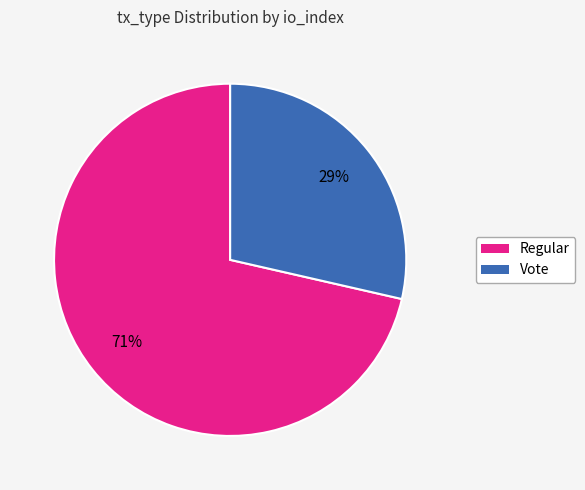

Rank the categories by value from highest to lowest.

Regular, Vote